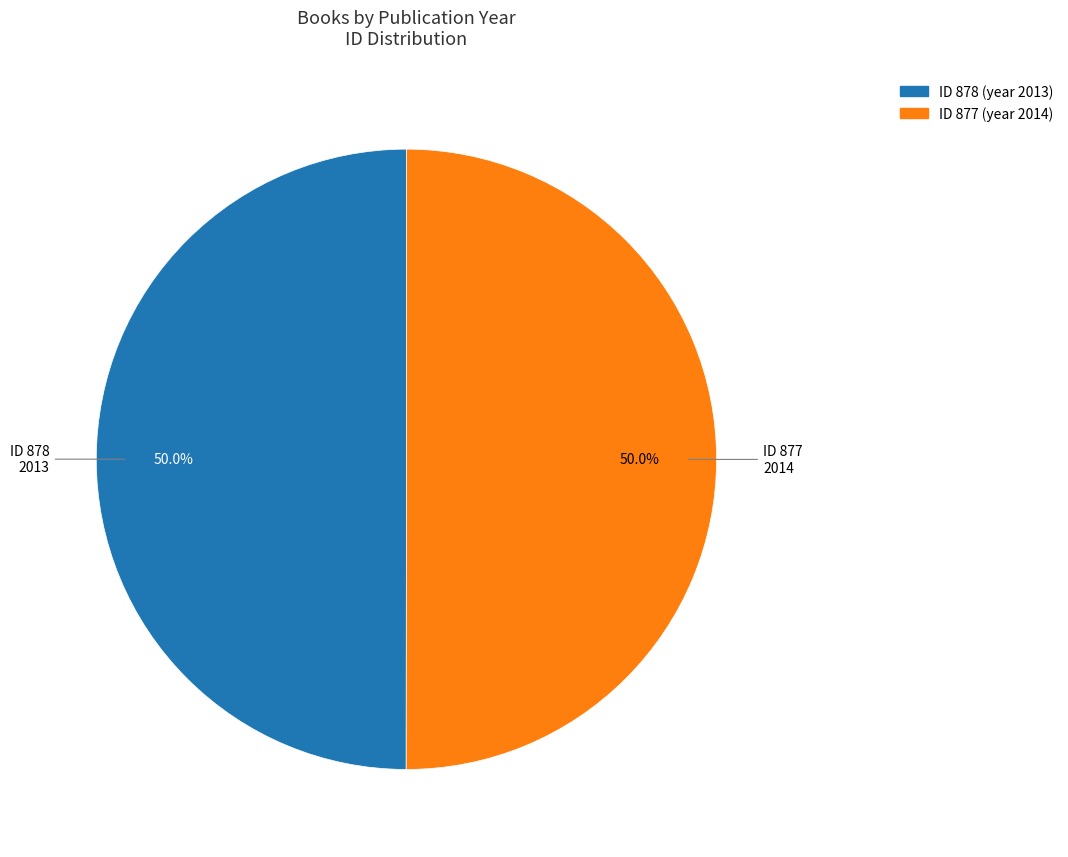

Approximately how many times larger is the value at ID 878 (year 2013) compared to ID 877 (year 2014)?

1.0